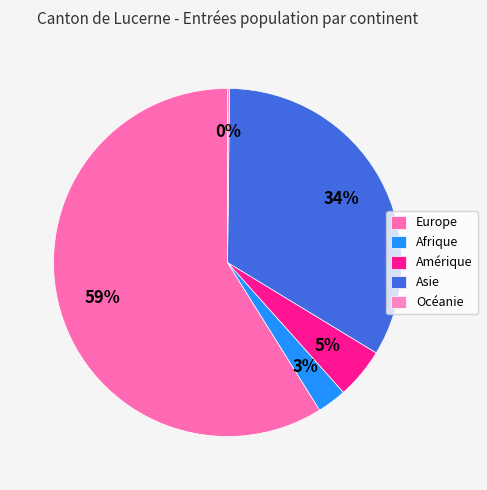

What percentage do Océanie and Europe together represent?

59.1%